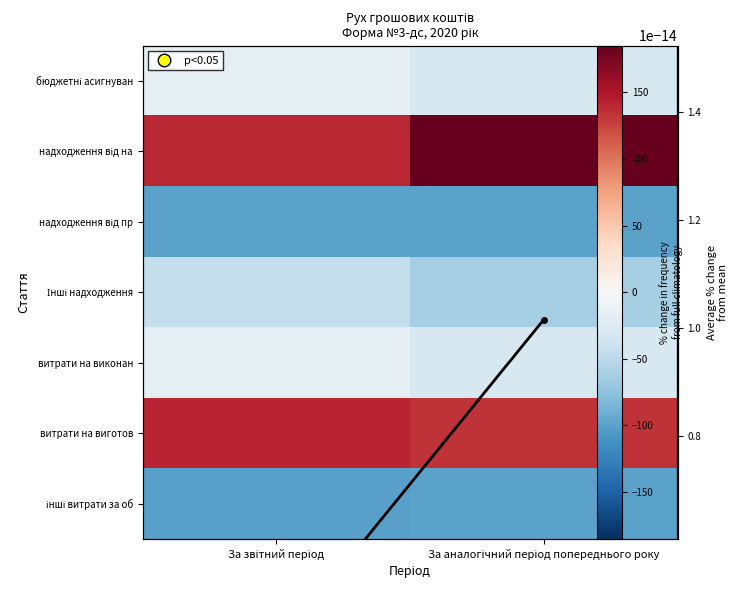

Which has a higher value, За звітний період or За аналогічний період попереднього року?

За звітний період